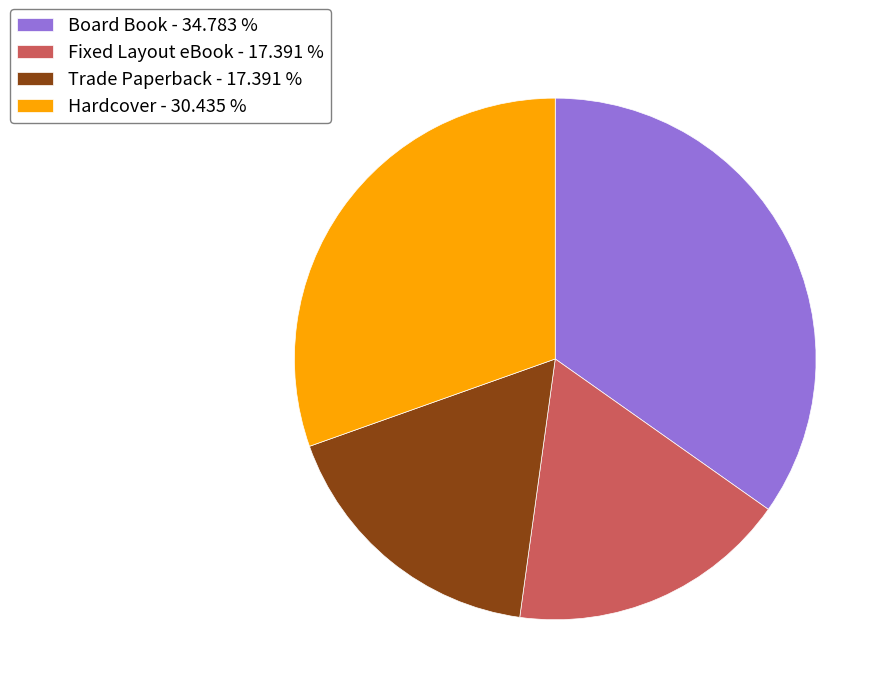

Does Hardcover - 30.435 % account for over 50% of the chart?

No